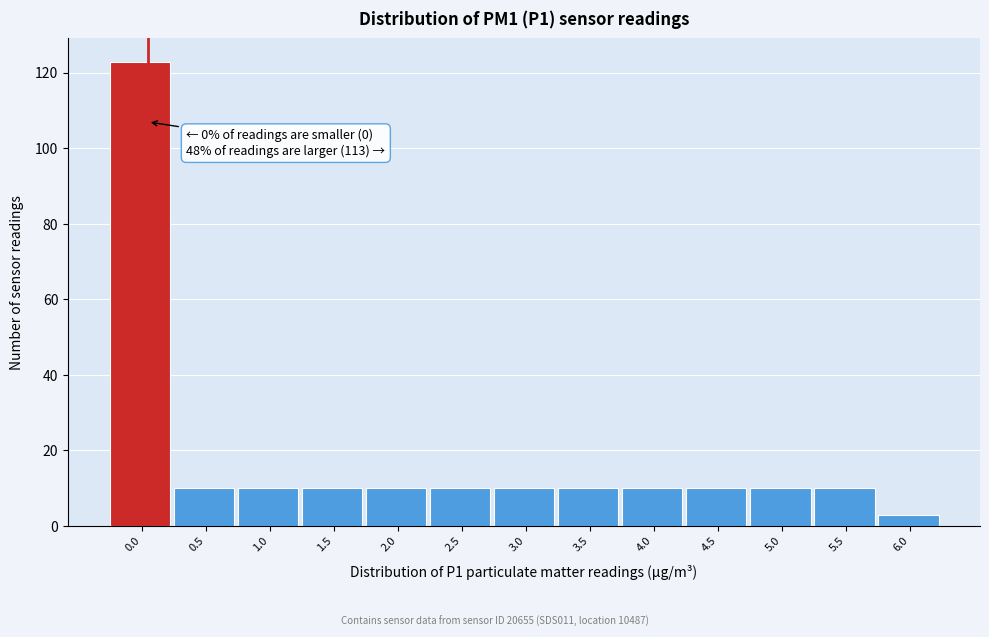

Reading left to right, list all the values displayed in this chart.

123	10	10	10	10	10	10	10	10	10	10	10	3